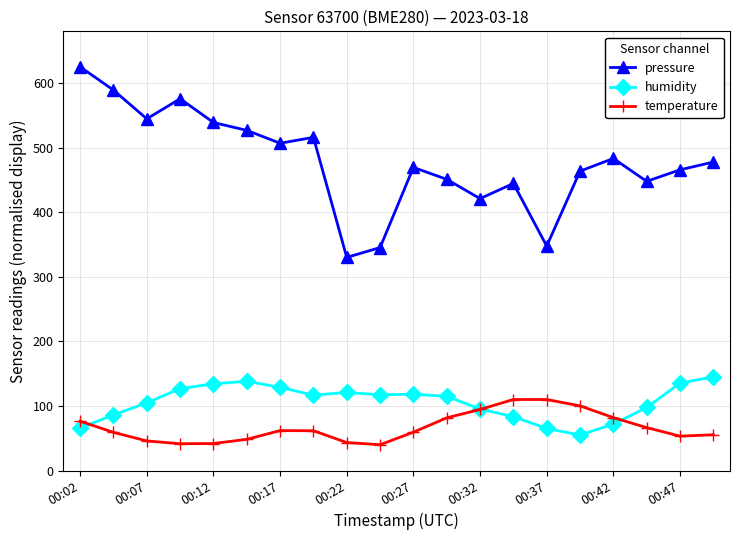

What is the value of the pressure point at the 18th from the left?

447.8